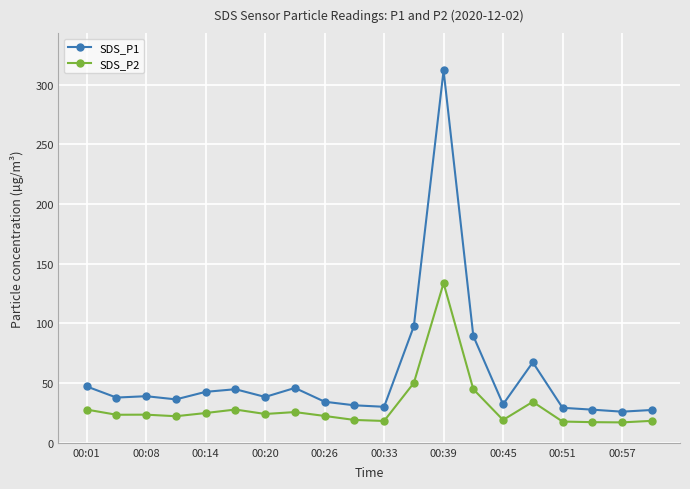

What is the sum of all SDS_P2 values?

612.7